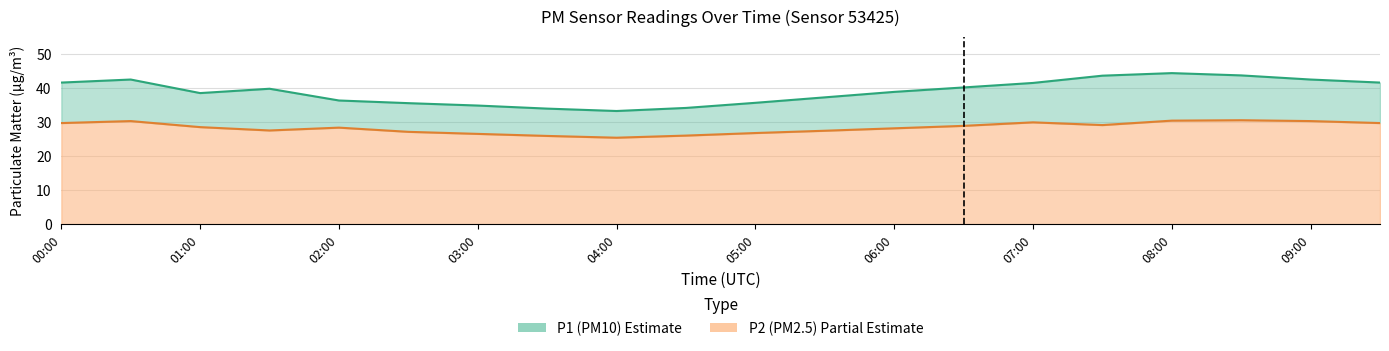

Which series has the widest spread of values?

P1